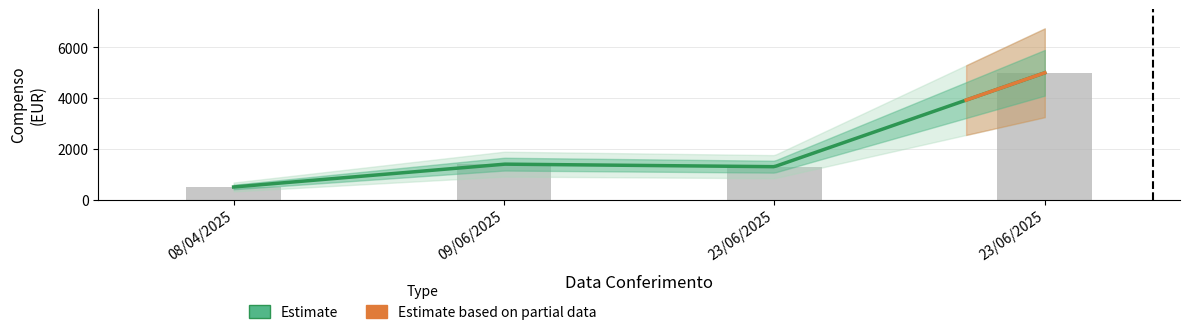

Which category has the lowest value across all series?

08/04/2025